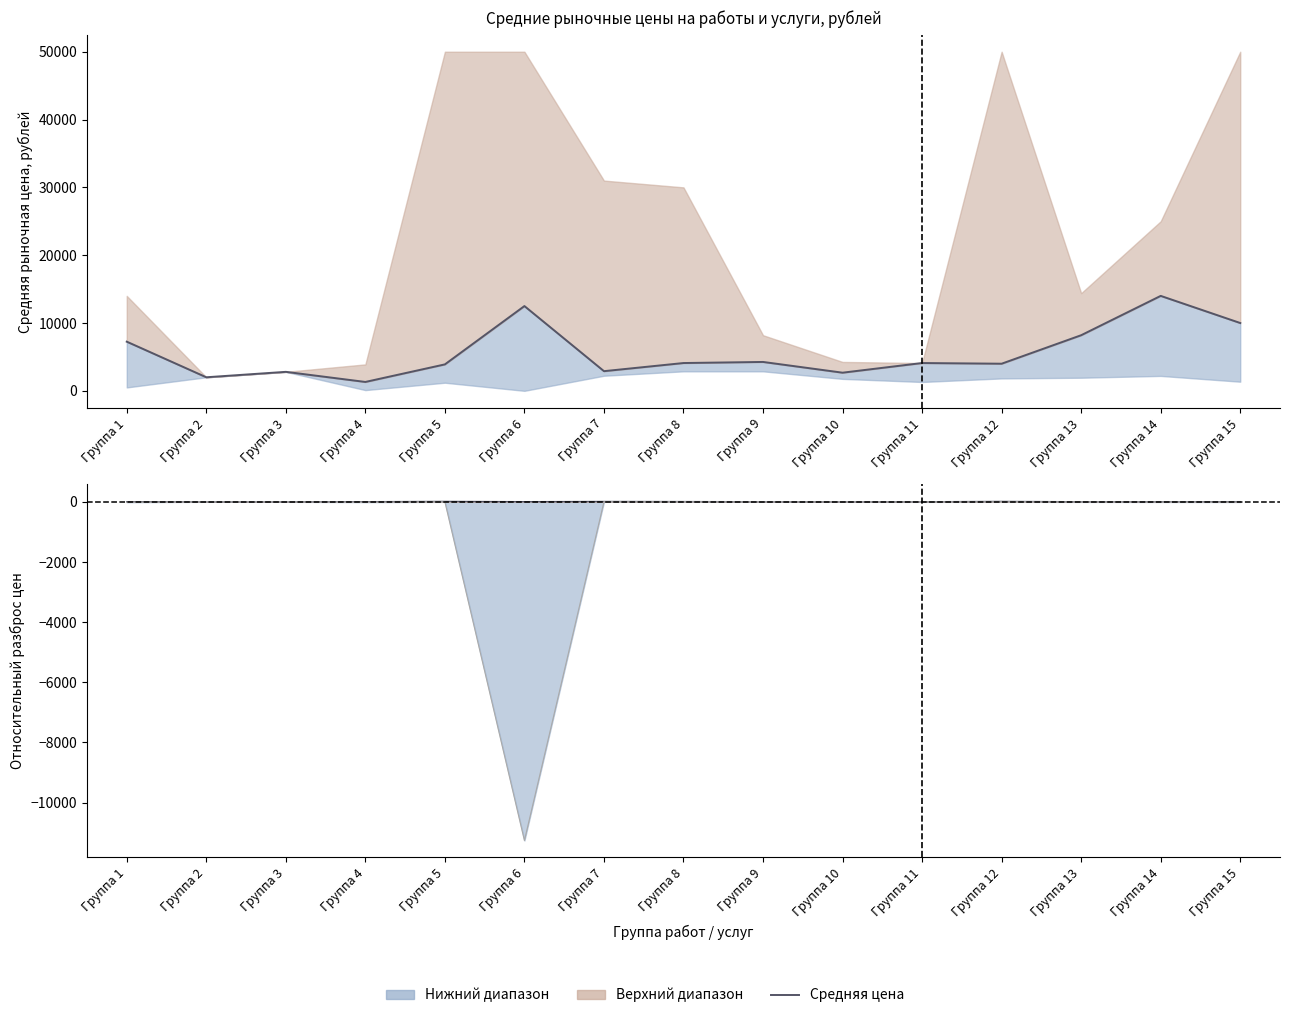

Reading left to right, list all the values displayed in this chart.

7250	2000	2800	1310	3900	12500	2900	4100	4260	2676	4100	4000	8200	14000	10000